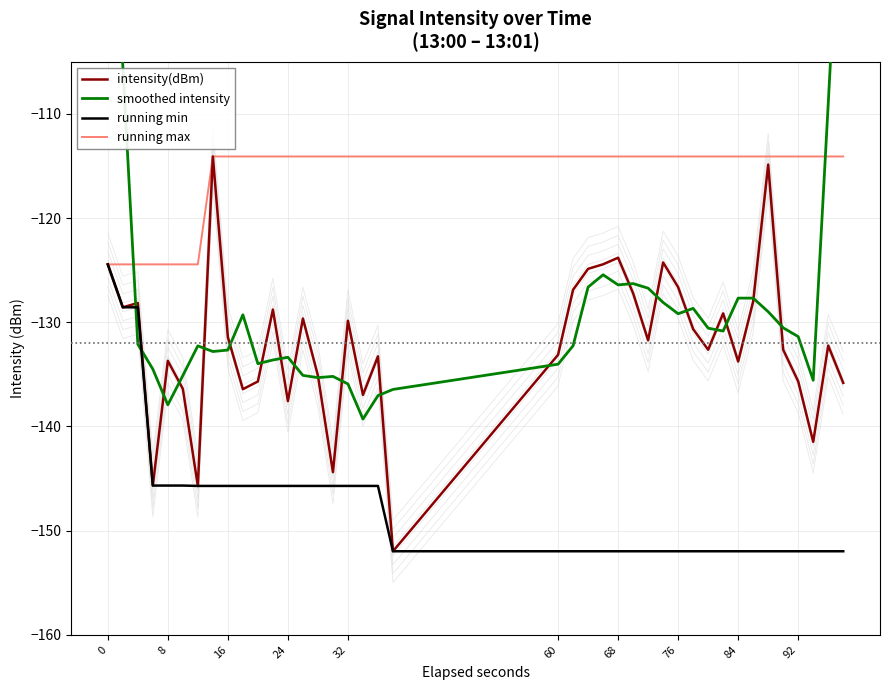

What is the maximum value for running max?

-114.1